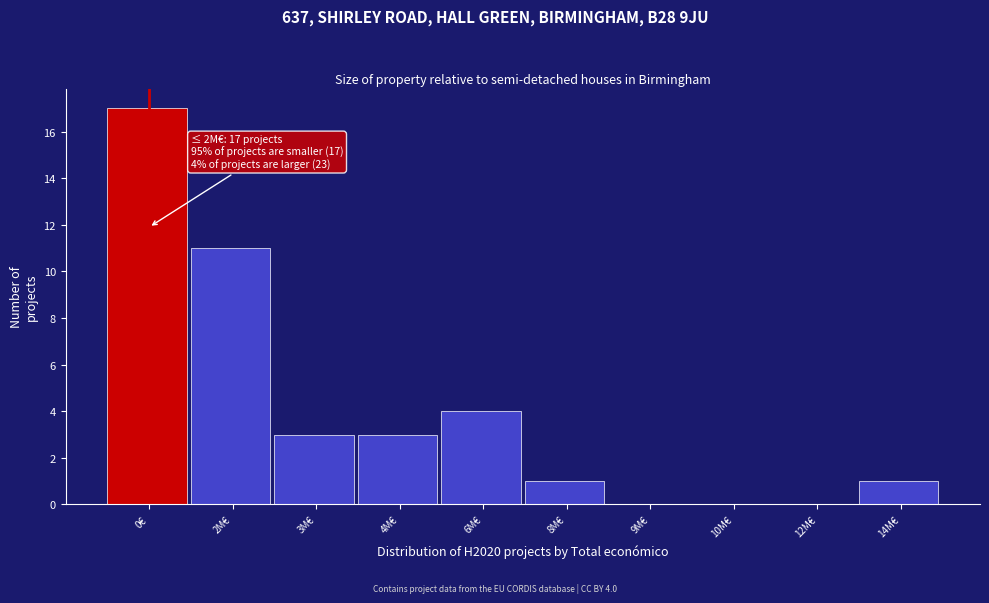

Reading left to right, list all the values displayed in this chart.

0€=17	2M€=11	3M€=3	4M€=3	6M€=4	8M€=1	9M€=0	10M€=0	12M€=0	14M€=1